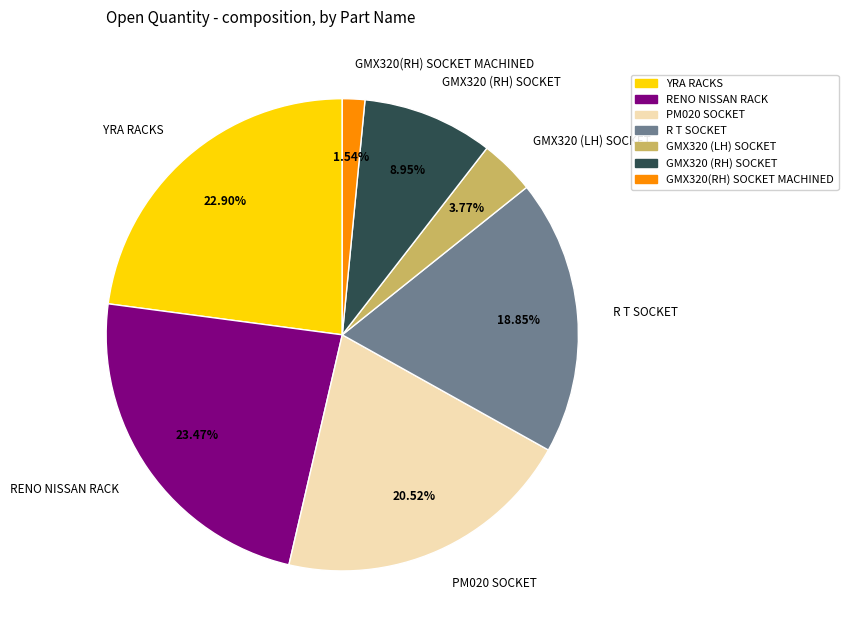

What portion of the pie excludes GMX320(RH) SOCKET MACHINED?

98.5%